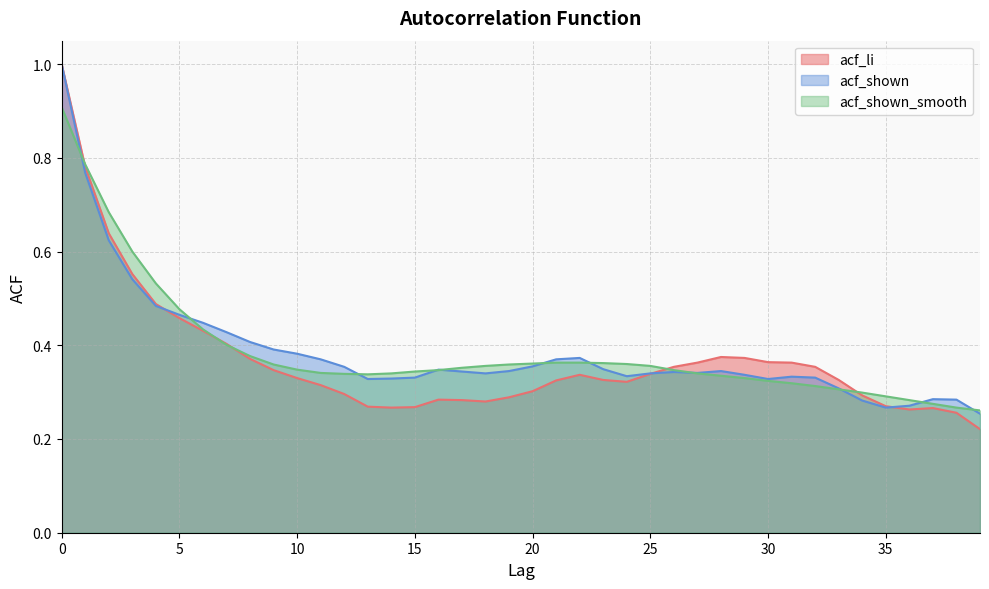

What is the difference between the highest and lowest values at 11?

0.1